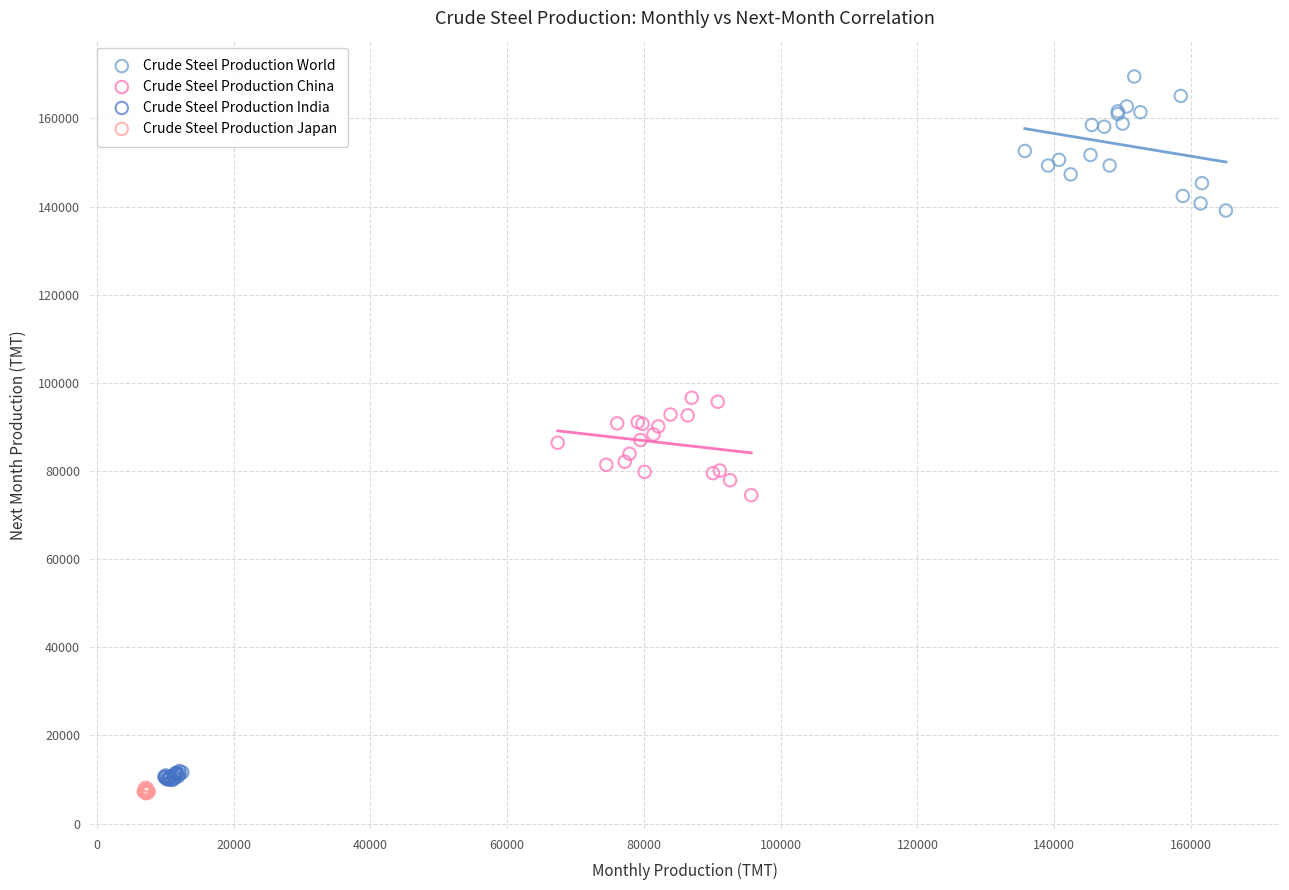

Which series contains the lowest Y value?

Crude Steel Production Japan